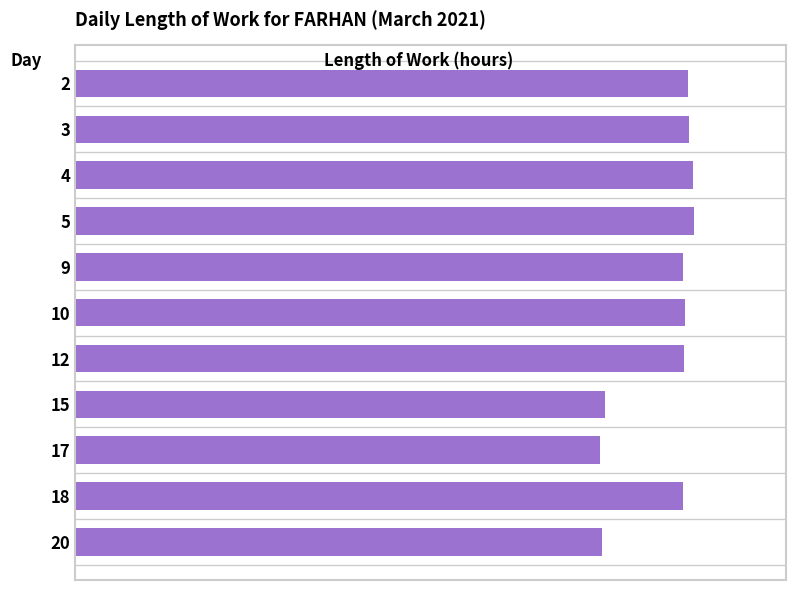

What is the sum of all values?

116.8